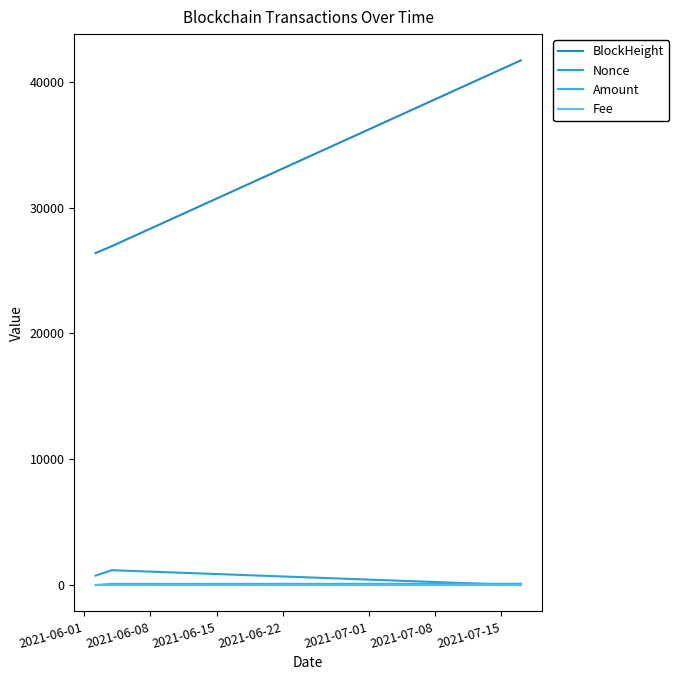

Reading right to left, what are all the values shown in this chart?

BlockHeight: 41707.0	26937.0	26390.0
Nonce: 0.0	1189.0	758.0
Amount: 109.0	100.0	10.0
Fee: 0.0	0.0	0.0